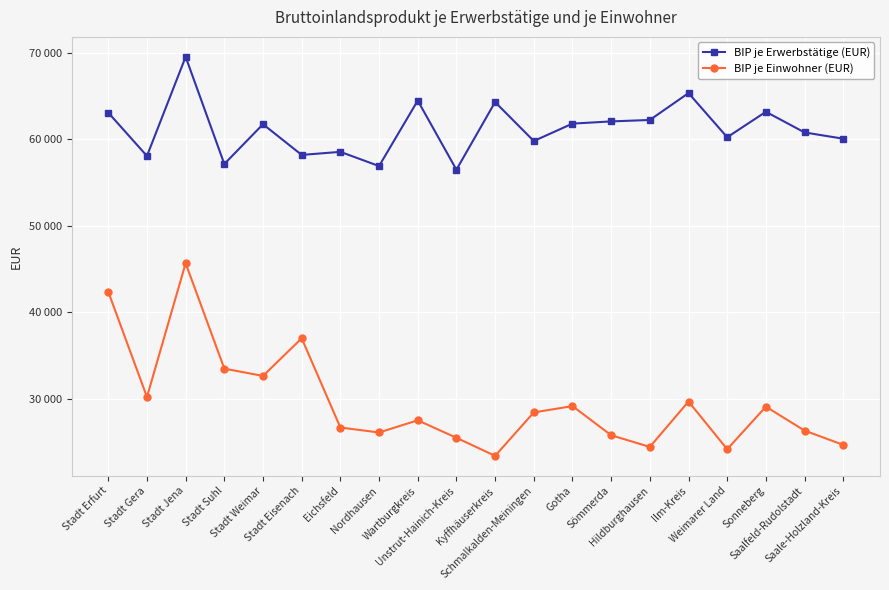

Between Stadt Jena and Stadt Eisenach, which is larger?

Stadt Jena